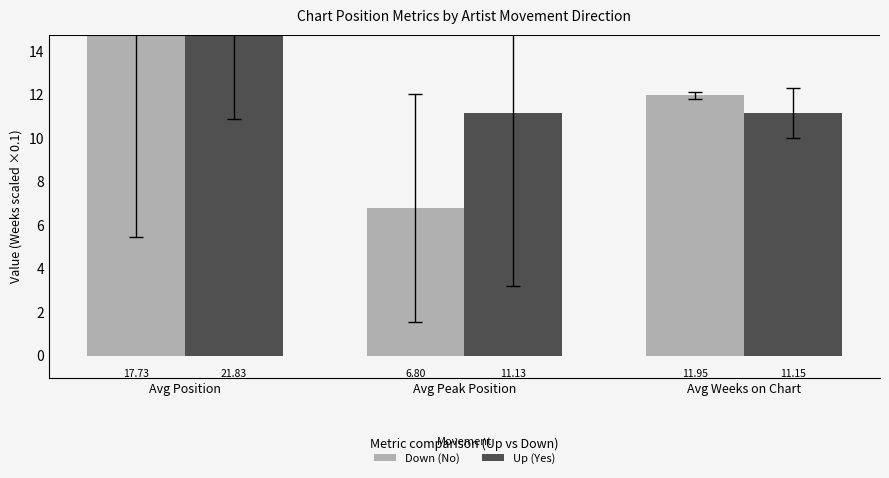

Rank the categories by Down value from lowest to highest.

Avg Peak Position, Avg Weeks on Chart, Avg Position